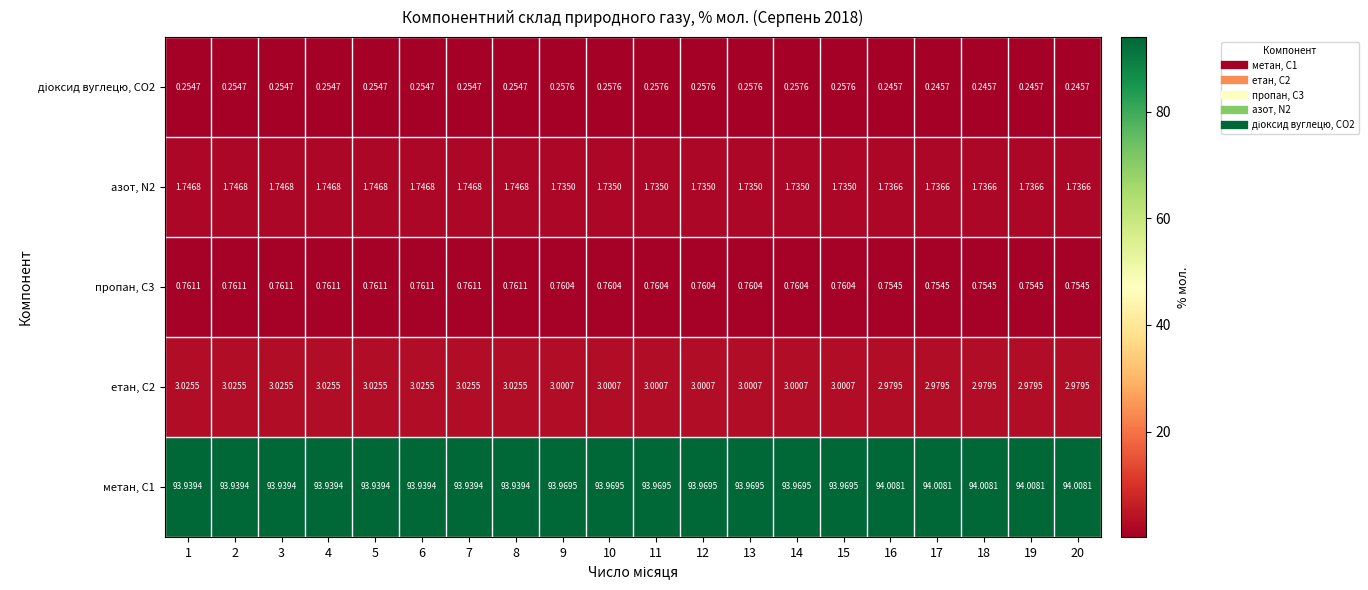

Is the value of азот, N2 at 18 greater than the value of метан, С1 at 5?

No